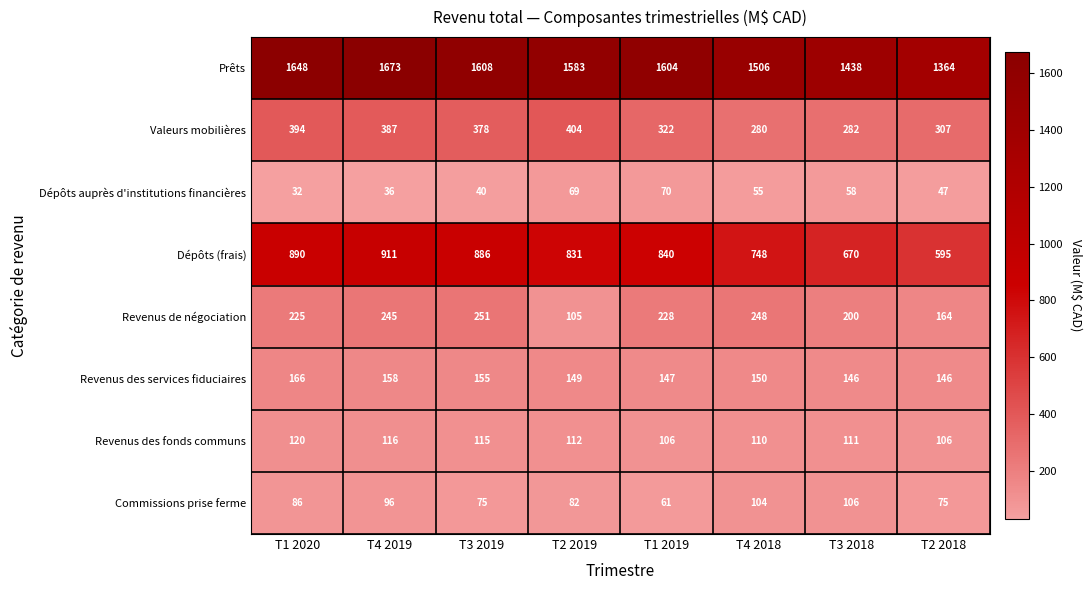

Which series has the largest total across all categories?

Prêts